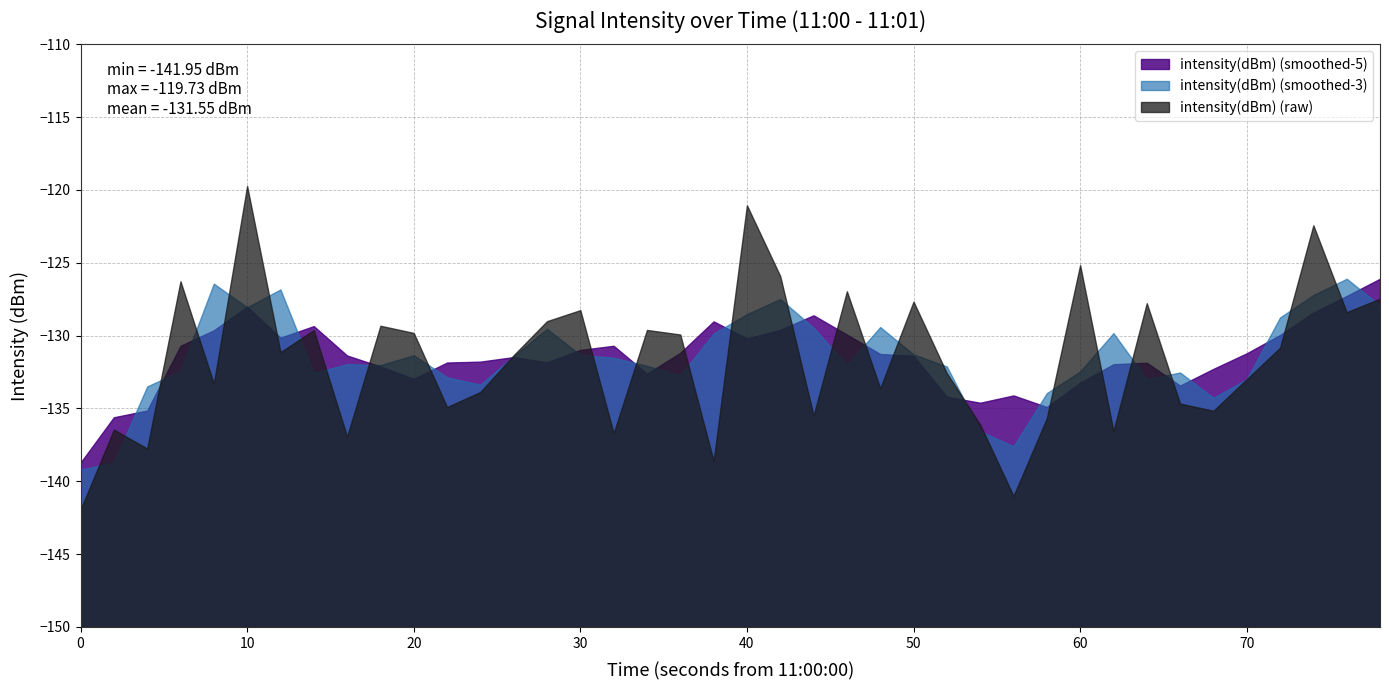

True or false: there are more than 0 points higher than both neighbors.

True